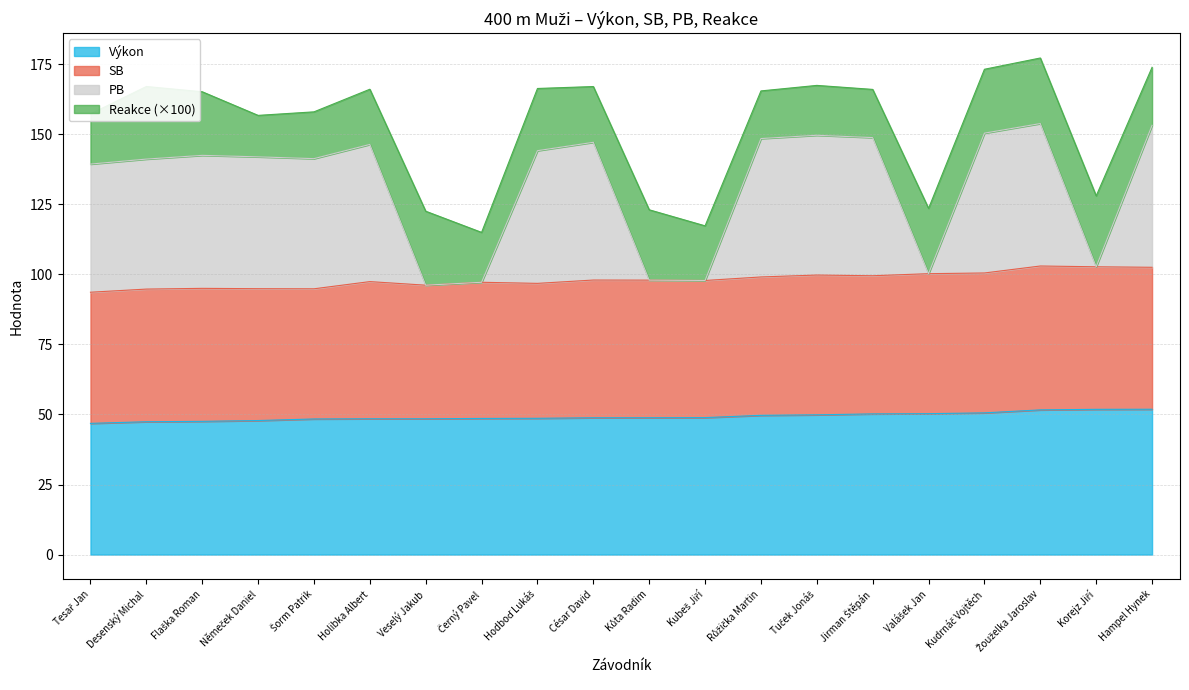

What is the minimum value for Výkon?

46.8